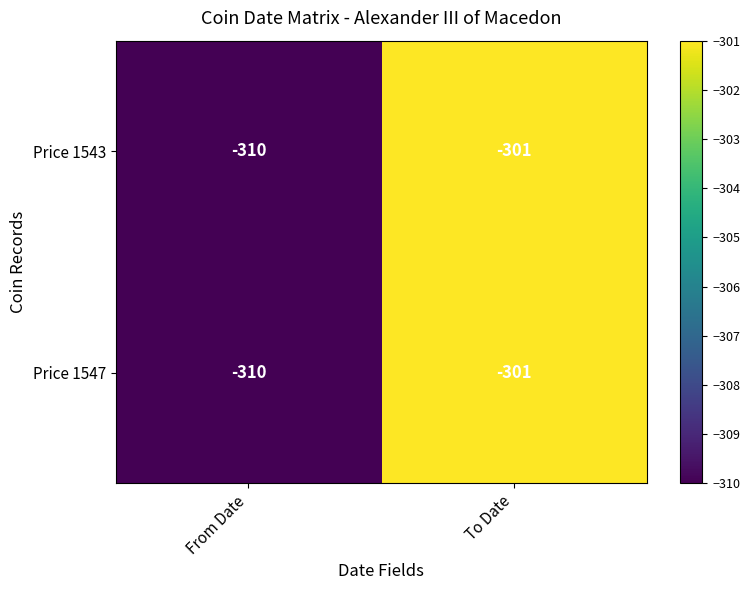

What is the sum of the Price 1547 values at To Date and From Date?

-611